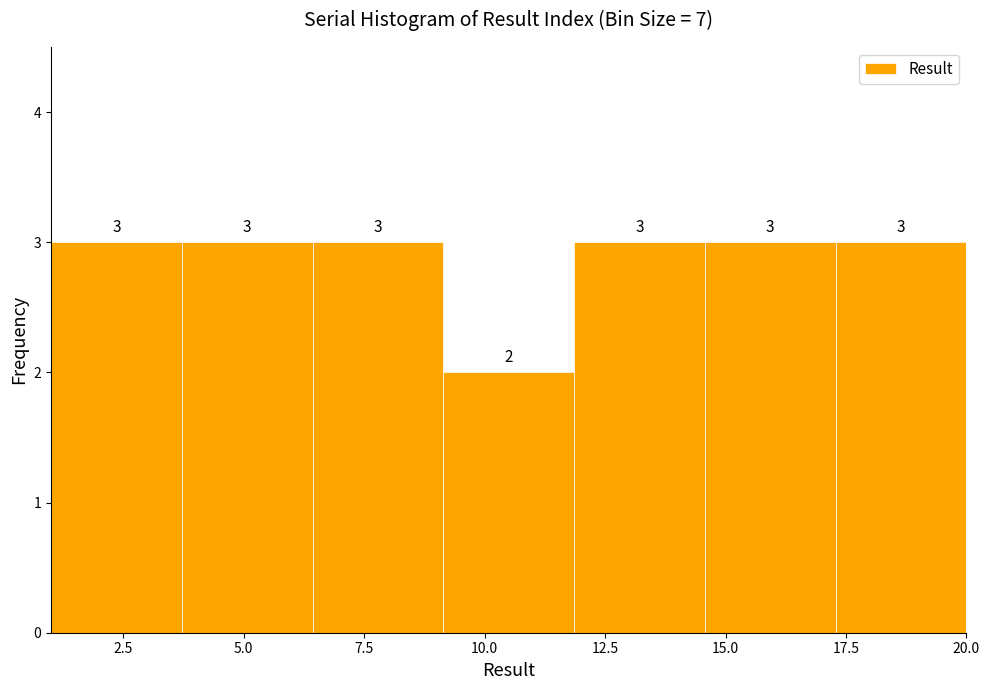

Reading left to right, list every bar in this chart as the range it spans on the x-axis followed by its height. The bar edges are not printed on the chart, so give them approximately, as read against the axis.

1.0 to 3.5: 3
3.5 to 6.5: 3
6.5 to 9.0: 3
9.0 to 12.0: 2
12.0 to 14.5: 3
14.5 to 17.5: 3
17.5 to 20.0: 3